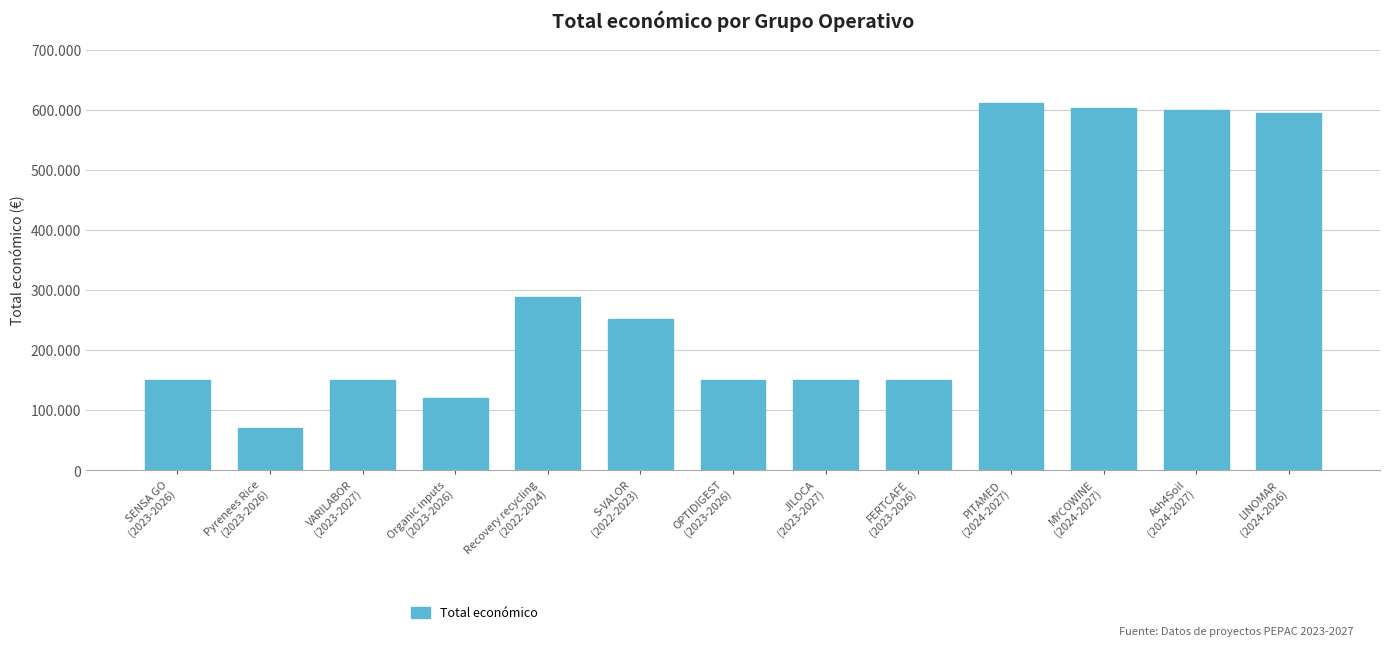

Rank the categories by value from highest to lowest.

PITAMED
(2024-2027), MYCOWINE
(2024-2027), Ash4Soil
(2024-2027), LINOMAR
(2024-2026), Recovery recycling
(2022-2024), S-VALOR
(2022-2023), SENSA GO
(2023-2026), VARILABOR
(2023-2027), OPTIDIGEST
(2023-2026), JILOCA
(2023-2027), FERTCAFE
(2023-2026), Organic inputs
(2023-2026), Pyrenees Rice
(2023-2026)